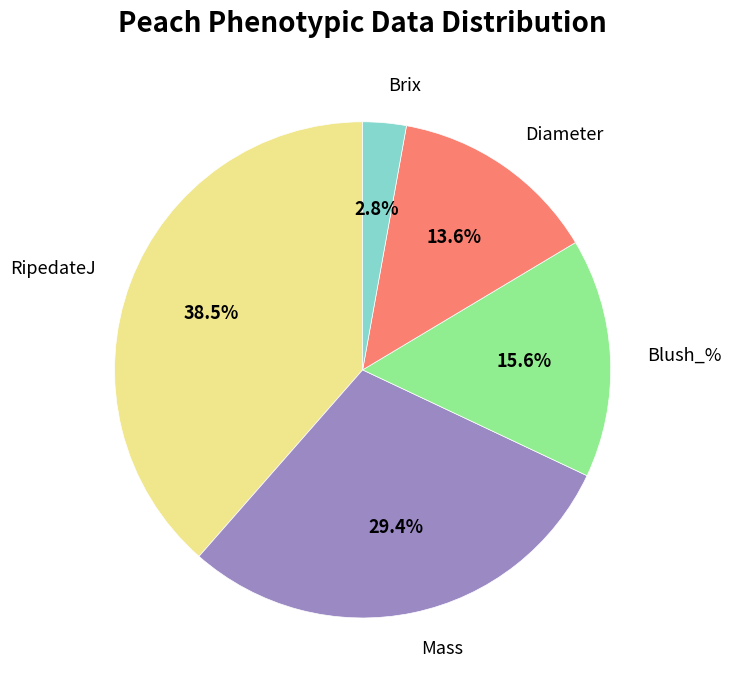

Does any single category account for the majority?

No